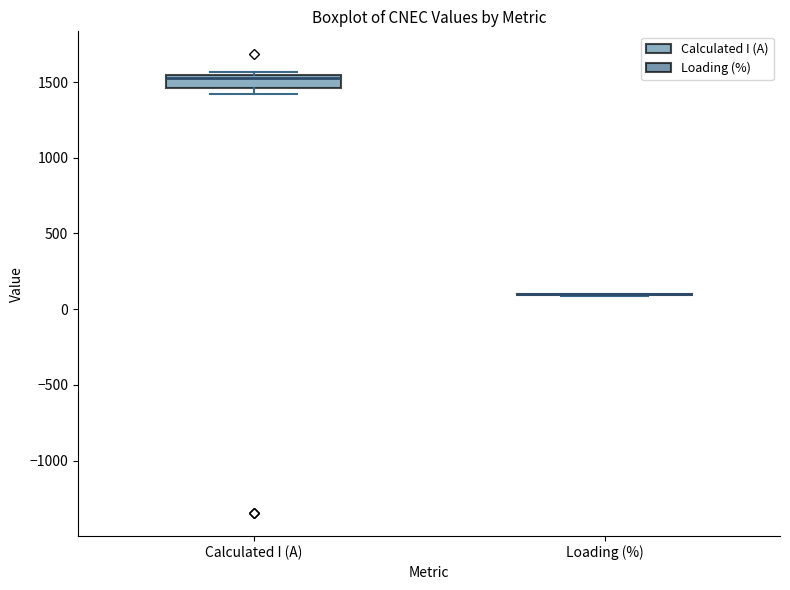

Reading left to right, read every box against the y-axis: the position of its median line, the range the box covers, and the ends of its whiskers. The values are not printed on the chart, so give them approximately, as read against the axis.

Calculated I (A): median 1500, box 1450 to 1550, whiskers 1400 to 1550 (just above the box's upper edge)
Loading (%): box collapsed to a line at 100, whiskers 100 to 100